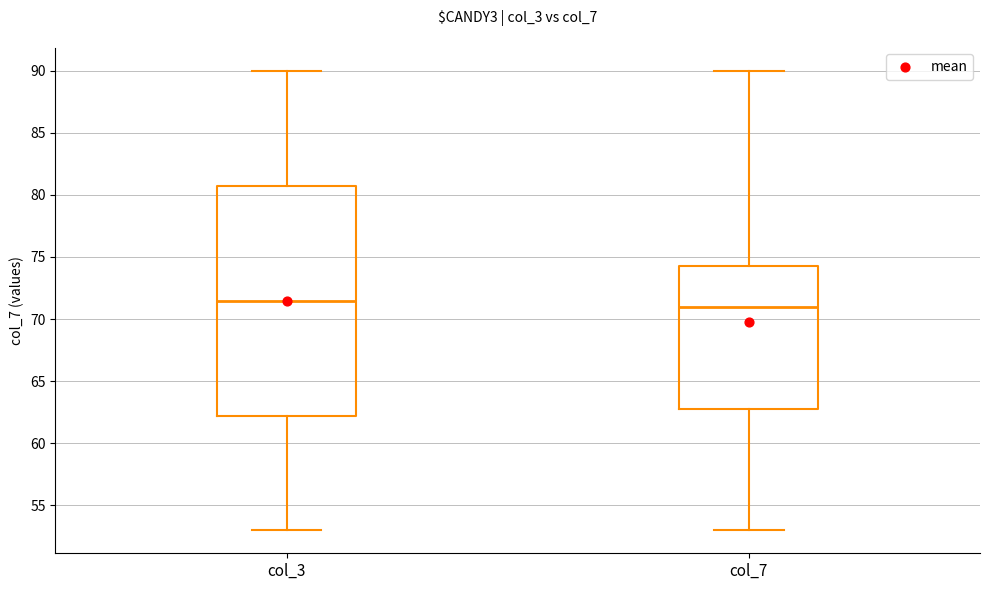

Reading left to right, read every box against the y-axis: the position of its median line, the range the box covers, and the ends of its whiskers. The values are not printed on the chart, so give them approximately, as read against the axis.

col_3: median 71.5, box 62.0 to 80.5, whiskers 53.0 to 90.0
col_7: median 71.0, box 63.0 to 74.5, whiskers 53.0 to 90.0